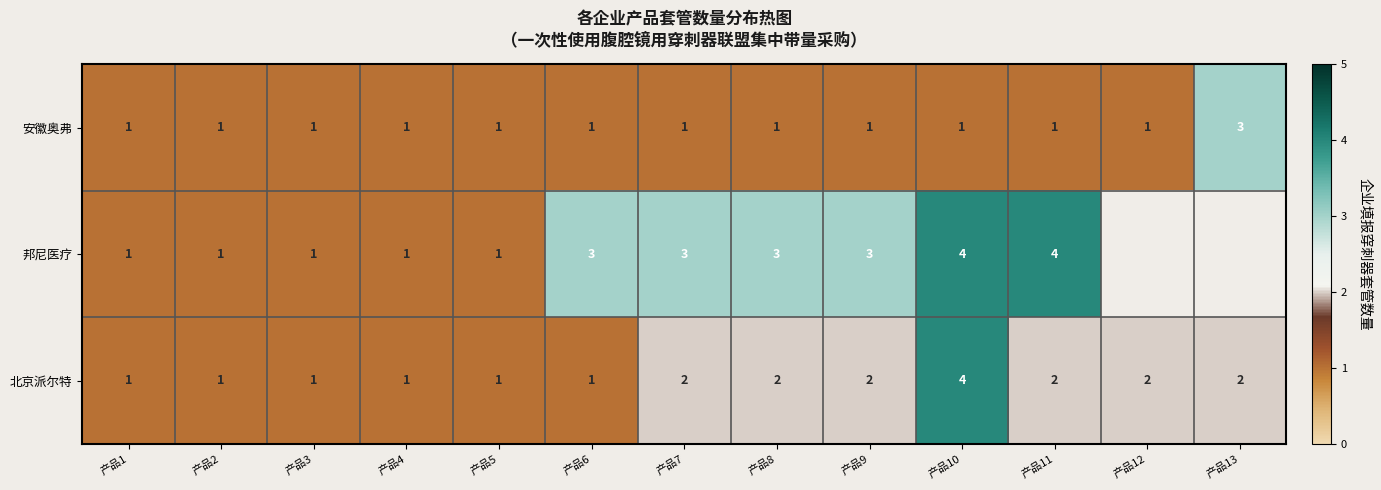

What is the maximum value for 北京派尔特?

4